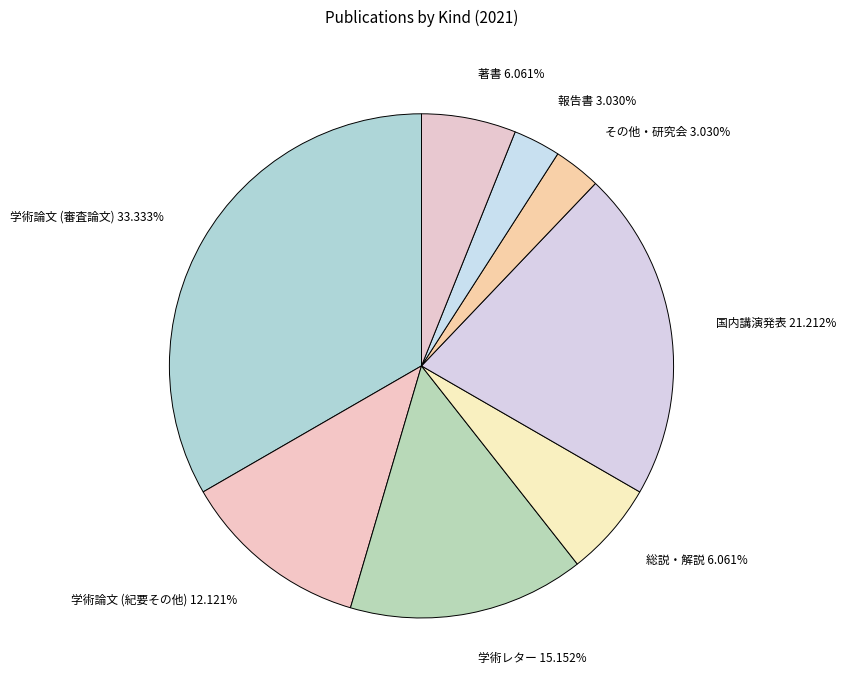

To the nearest percent, what portion does 報告書 represent?

3%